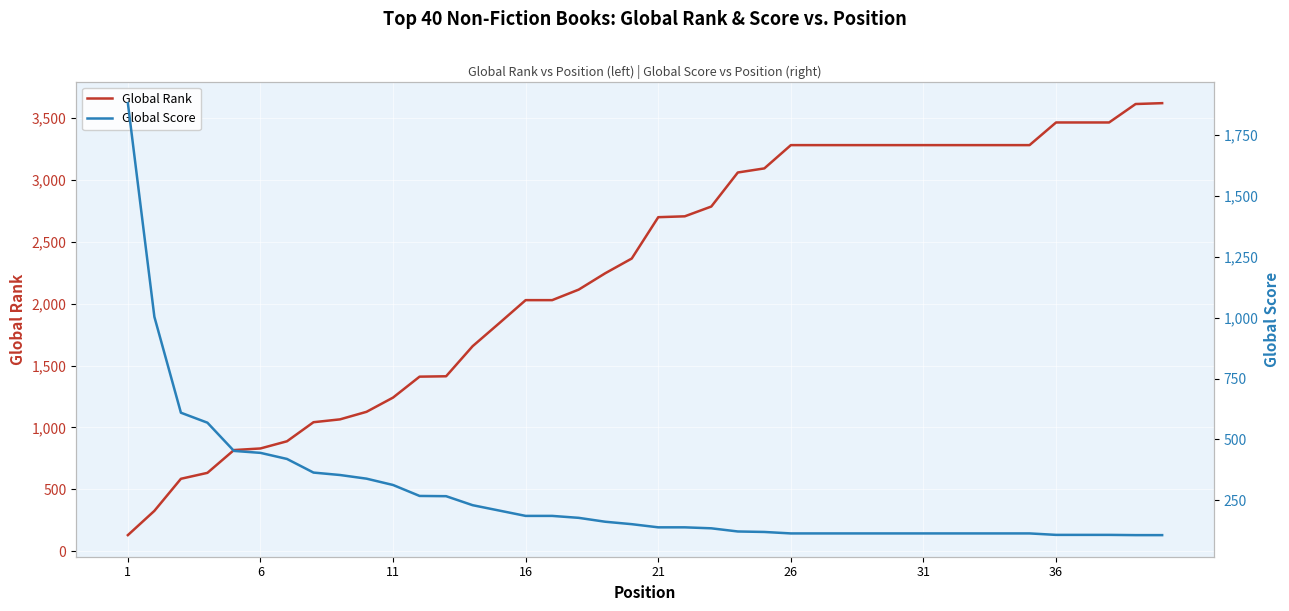

What is the average value of the Global Score series?

273